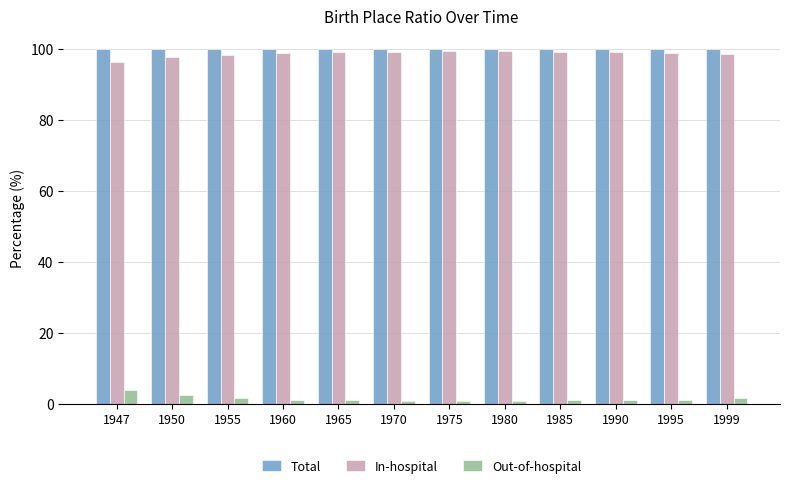

What is the spread (max minus min) of values at 1950?

97.5